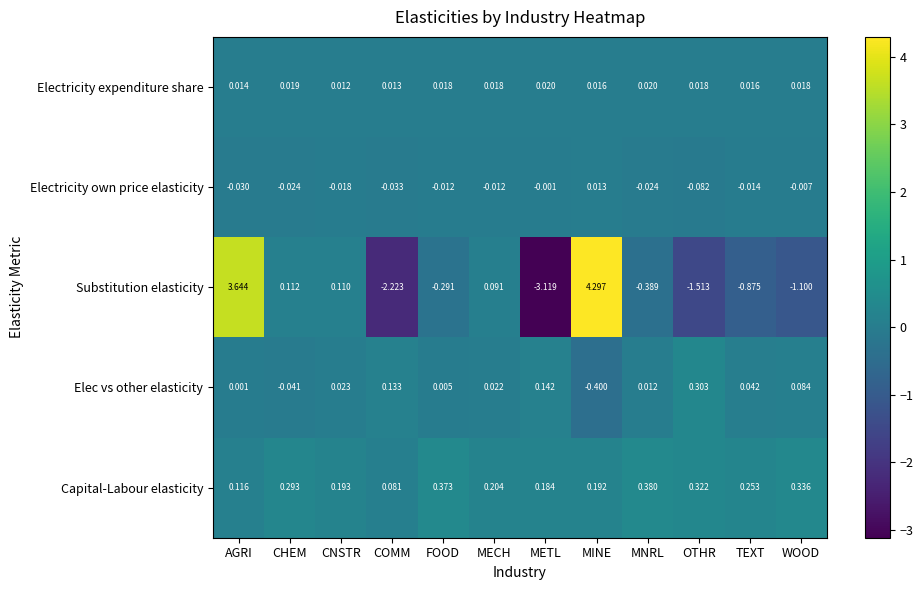

Between CHEM and FOOD, which series saw the biggest shift?

Substitution elasticity